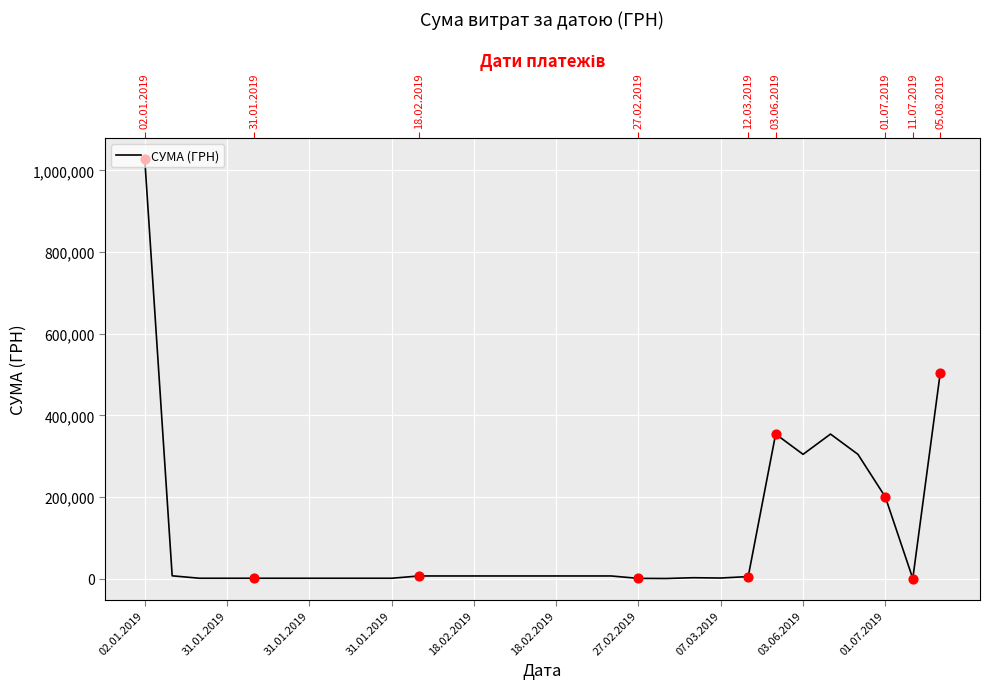

Between 07.03.2019 and 21, which is larger?

21